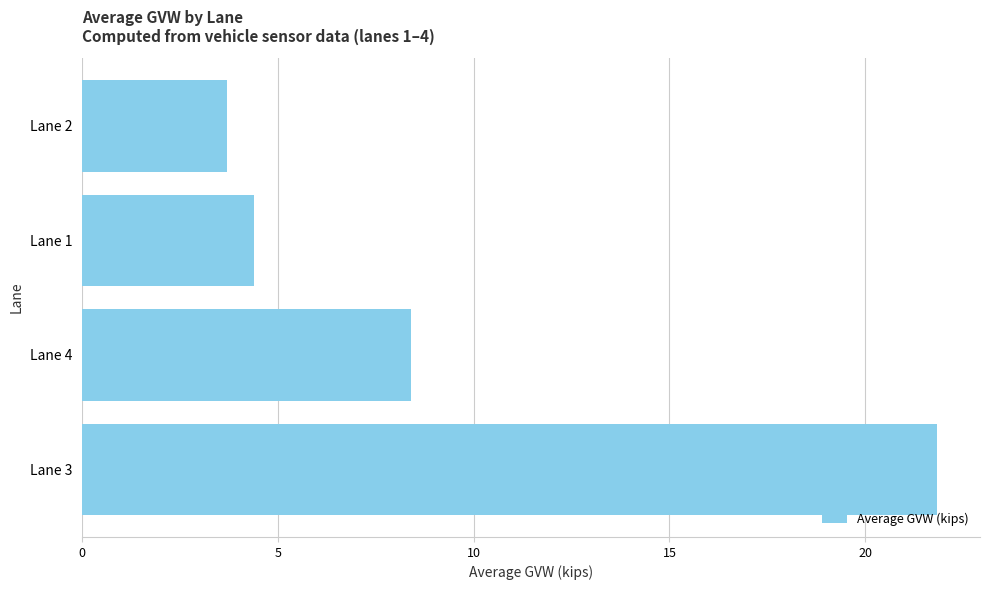

What value does the data have at Lane 2?

3.7